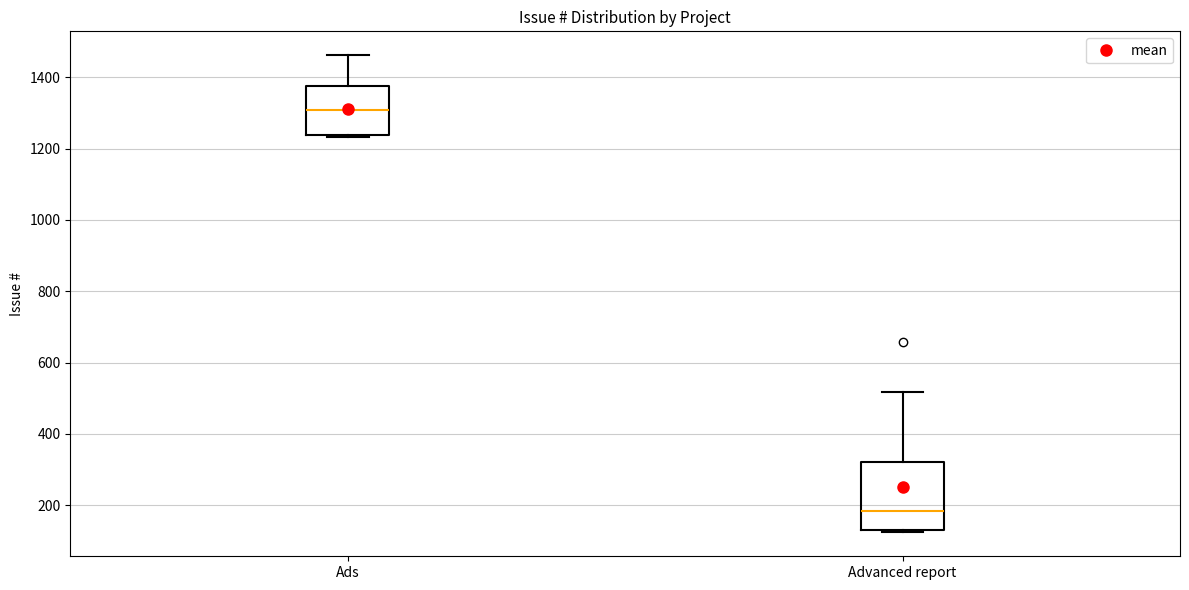

Where does the upper whisker of the box for Ads end on the y-axis? The values are not printed on the chart, so give them approximately, as read against the axis.

1460